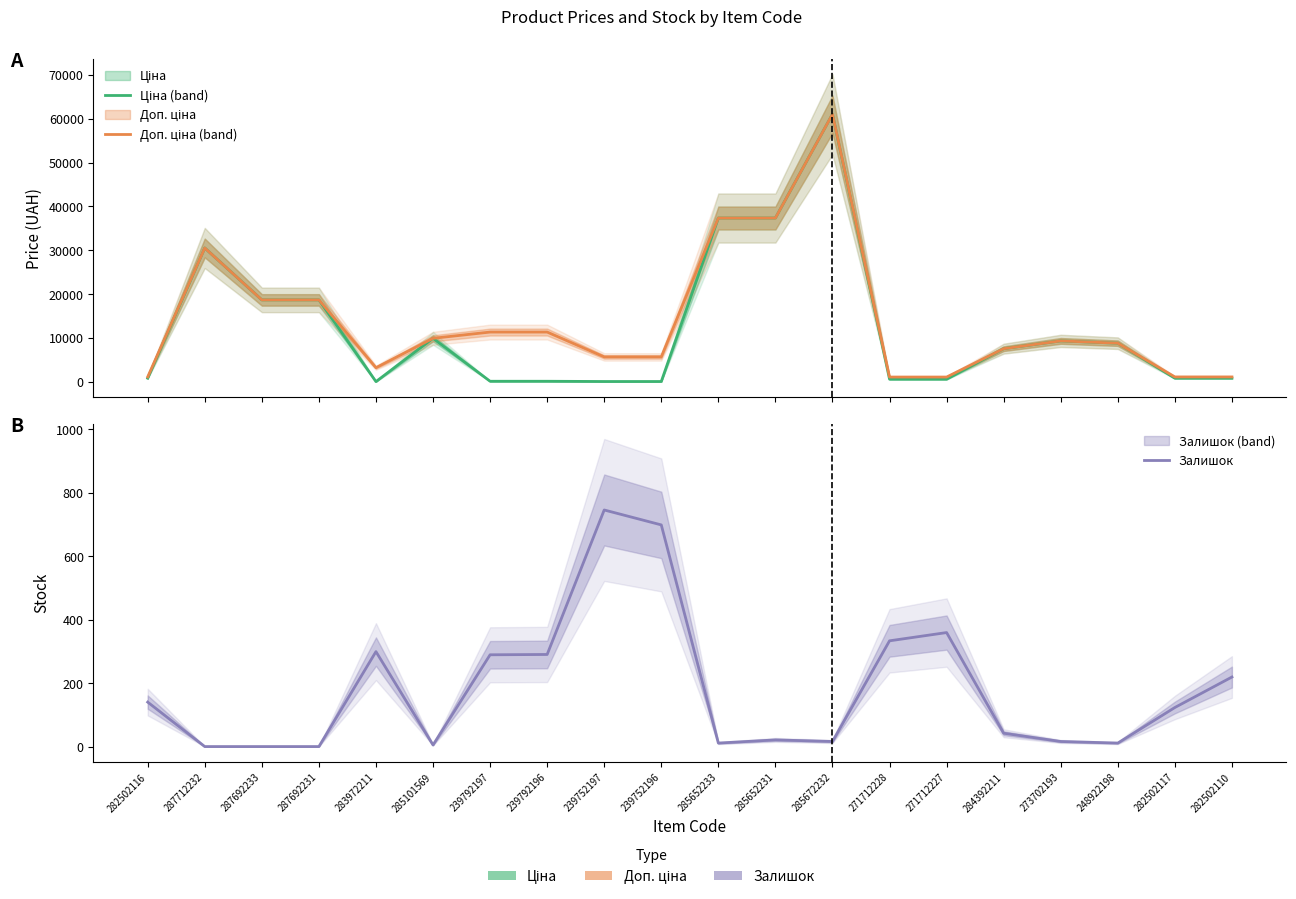

How many data points in Доп. ціна are less than 9321?

10